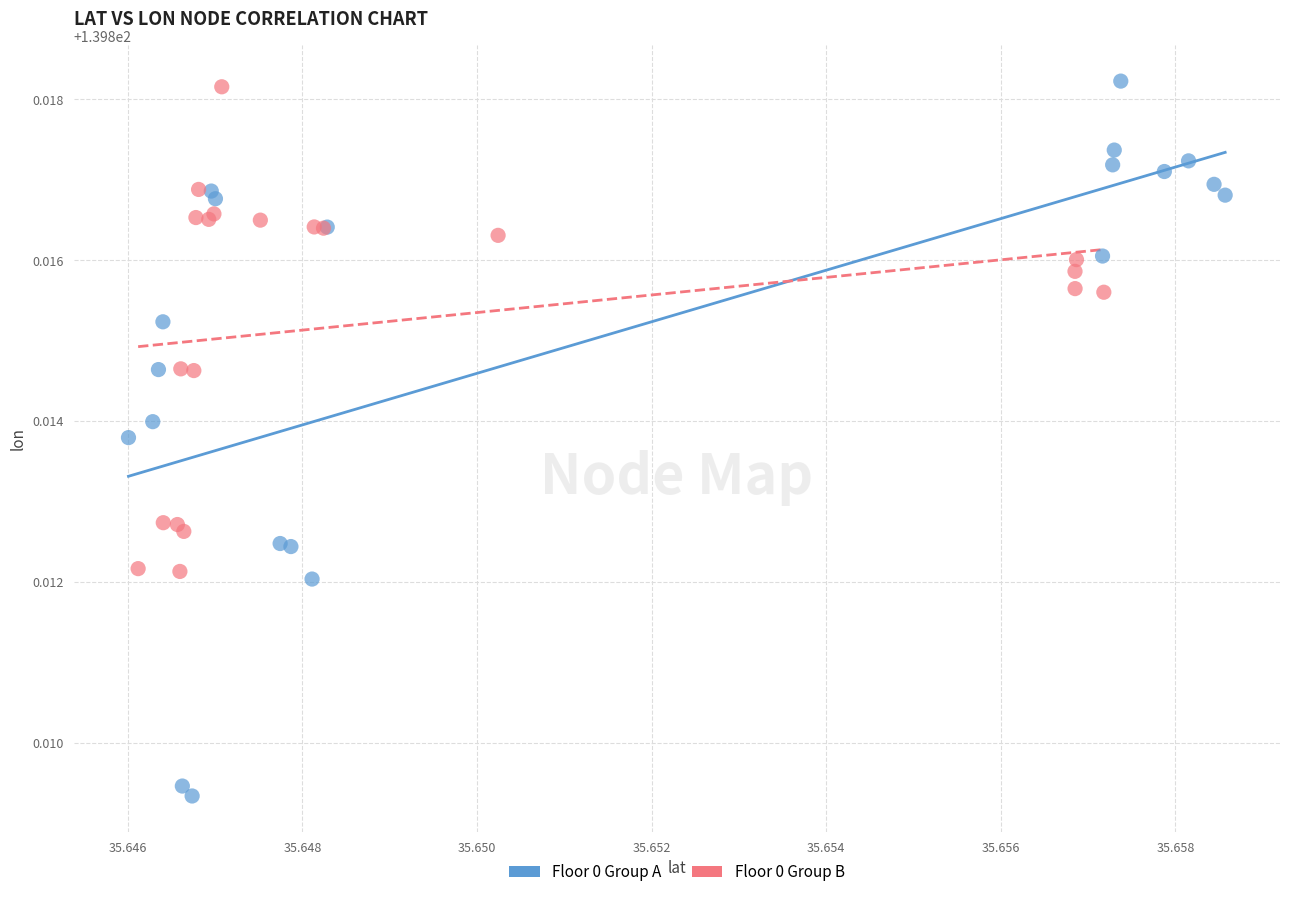

Which series contains the lowest Y value?

Floor 0 Group A